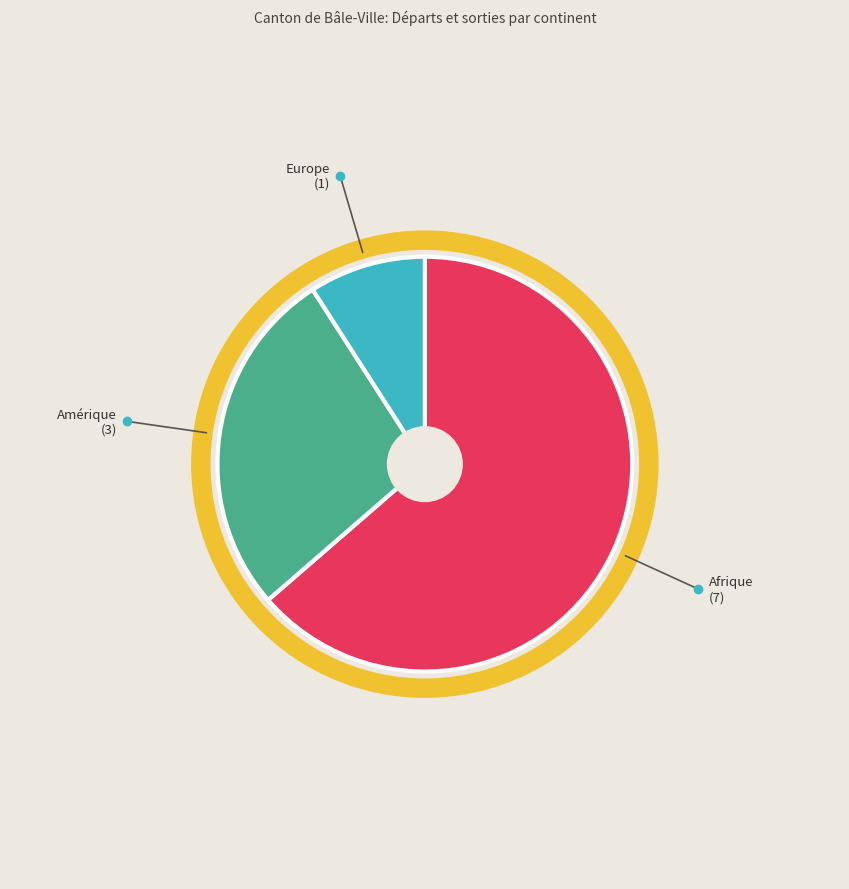

What is the majority slice?

Afrique